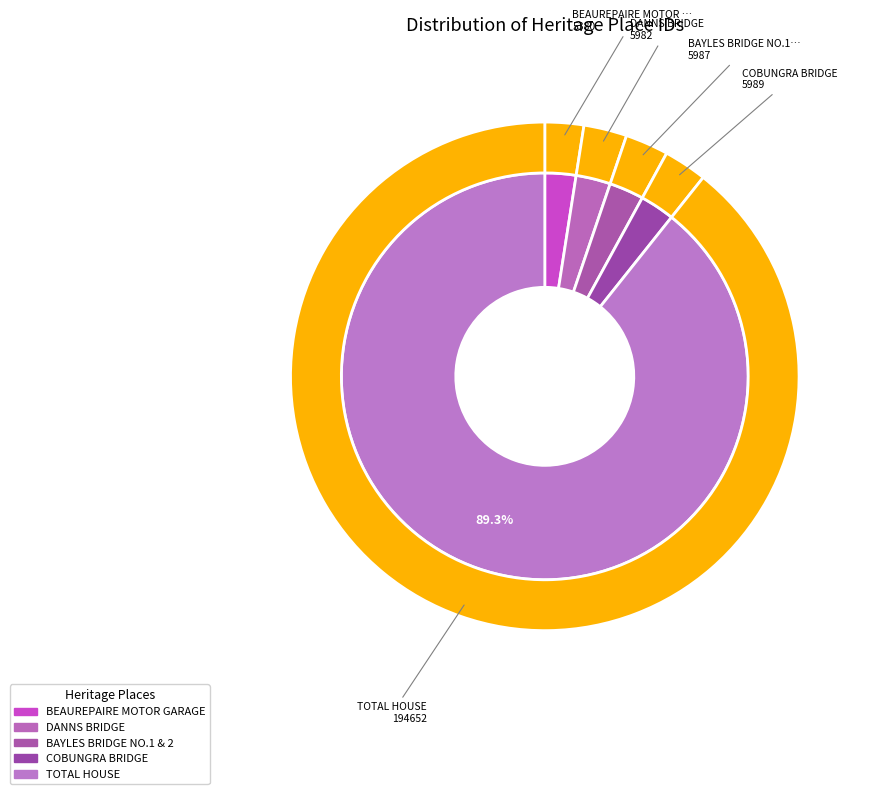

Combined, do COBUNGRA BRIDGE and BAYLES BRIDGE NO.1 & 2 account for over 50%?

No